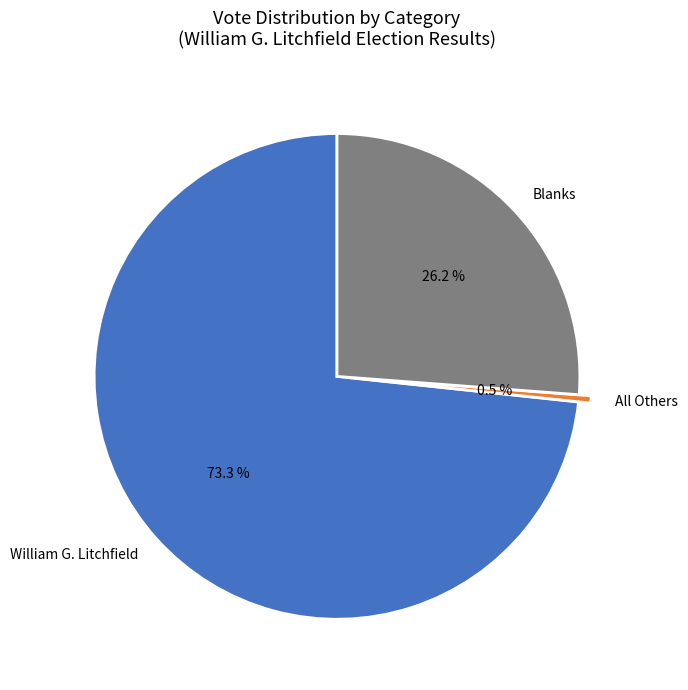

Is the sum of Blanks and William G. Litchfield greater than half?

Yes